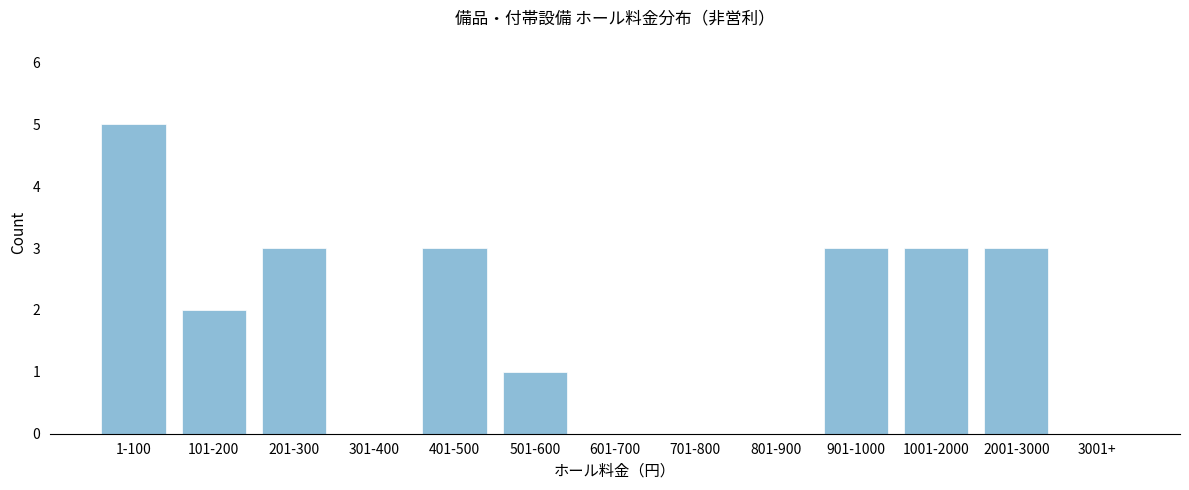

Reading left to right, list all the values displayed in this chart.

1-100=5	101-200=2	201-300=3	301-400=0	401-500=3	501-600=1	601-700=0	701-800=0	801-900=0	901-1000=3	1001-2000=3	2001-3000=3	3001+=0